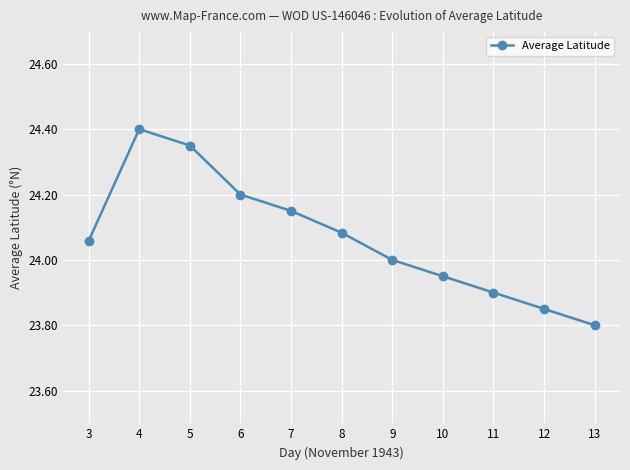

What is the difference between the maximum and minimum values?

0.6